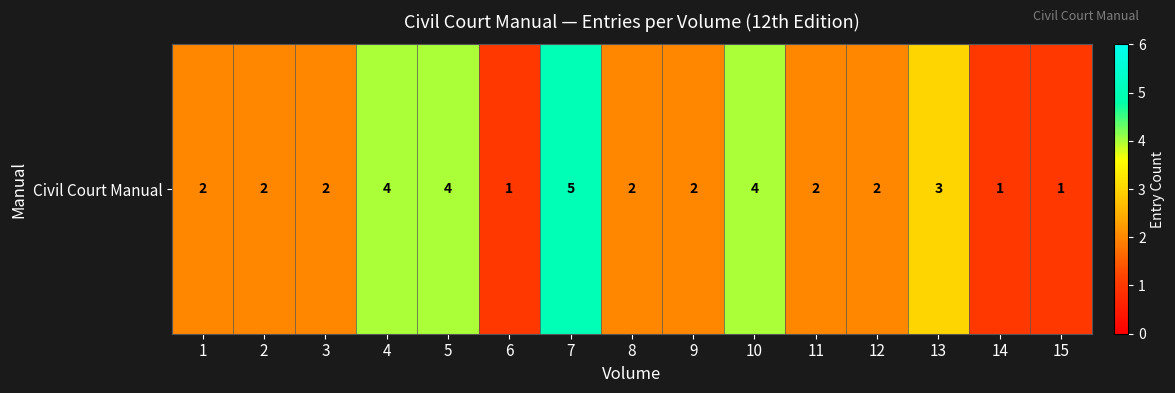

Reading left to right, transcribe all the data shown in this chart.

2	2	2	4	4	1	5	2	2	4	2	2	3	1	1